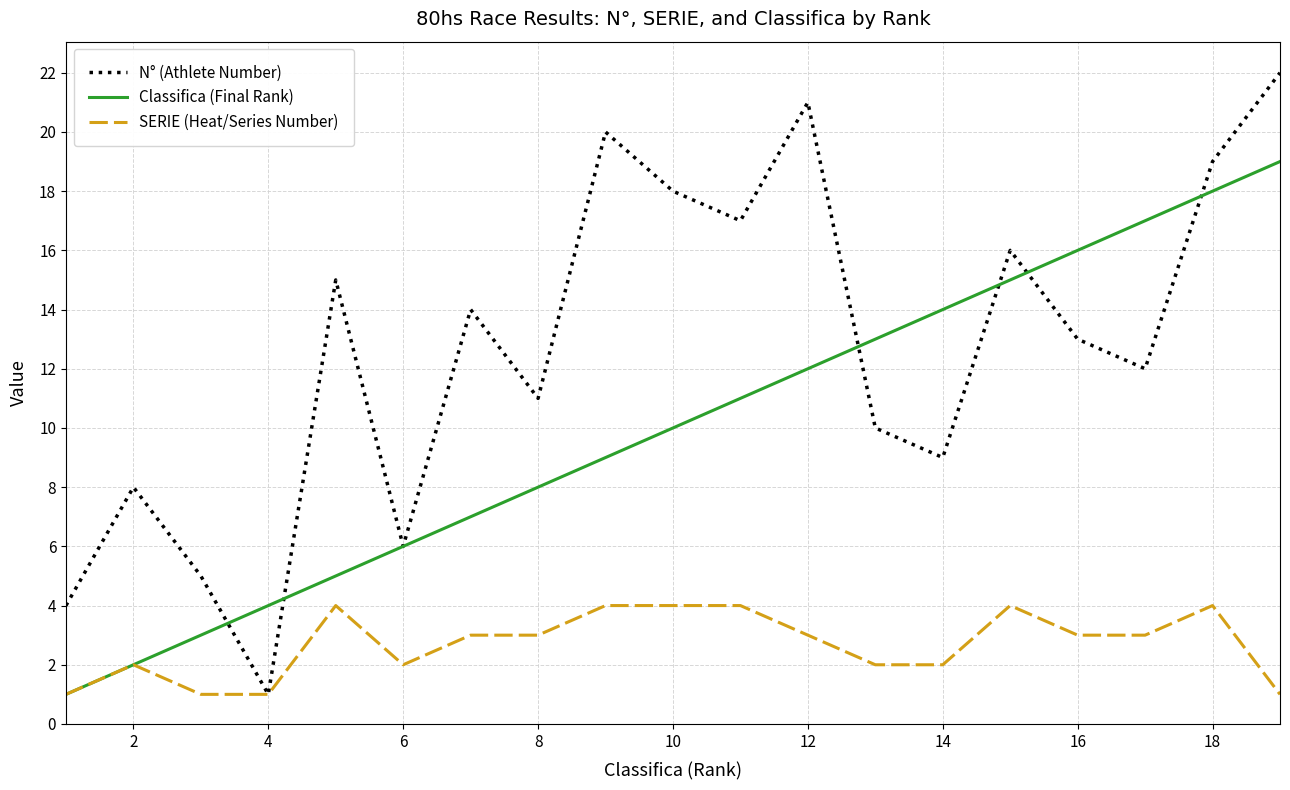

Which series has the largest total across all categories?

N° (Athlete Number)